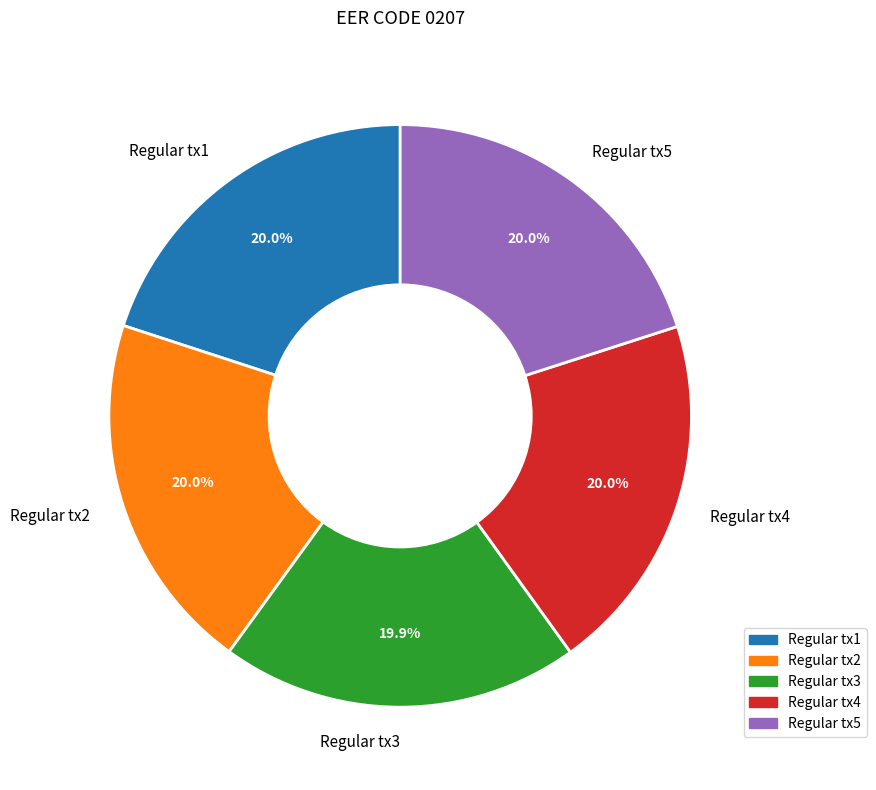

What is the ratio of the value at Regular tx1 to the value at Regular tx4?

1.0